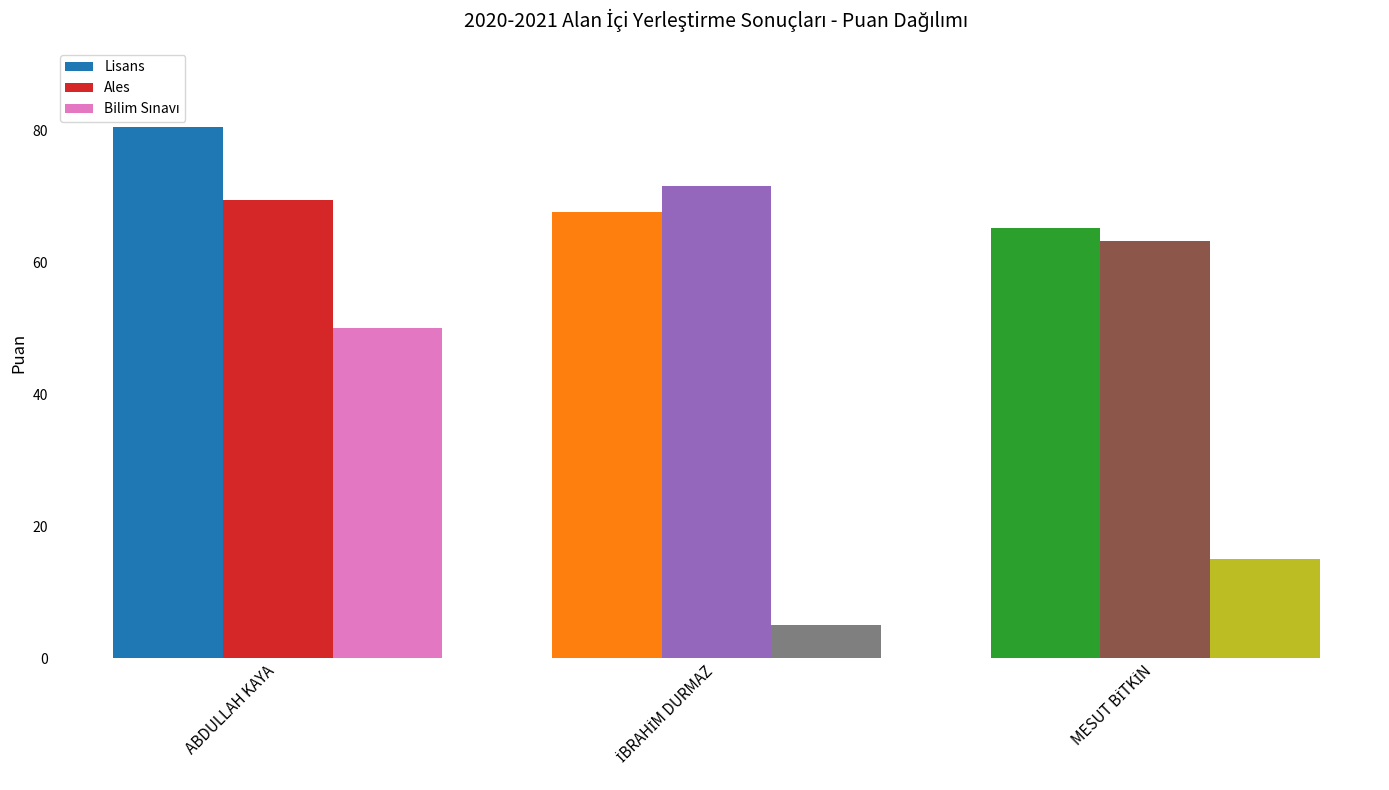

What is the sum of all Lisans values?

213.2